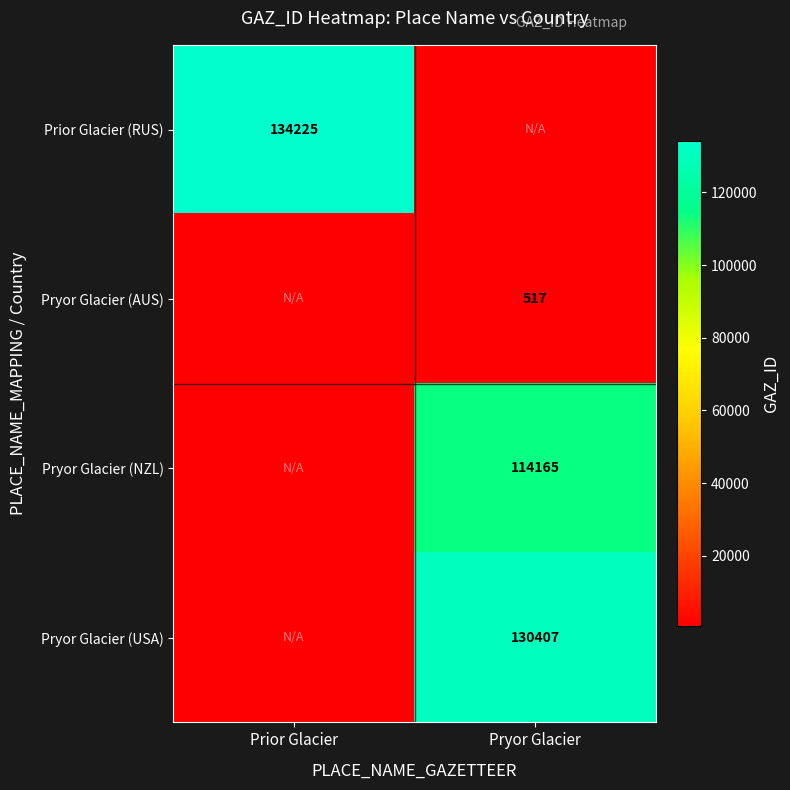

The Pryor Glacier (AUS) series shows 711 at Pryor Glacier. True or false?

False